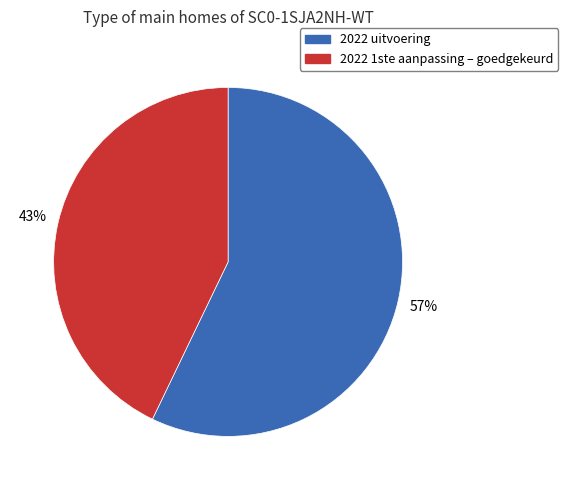

True or false: 2022 uitvoering accounts for 57% of the total.

True